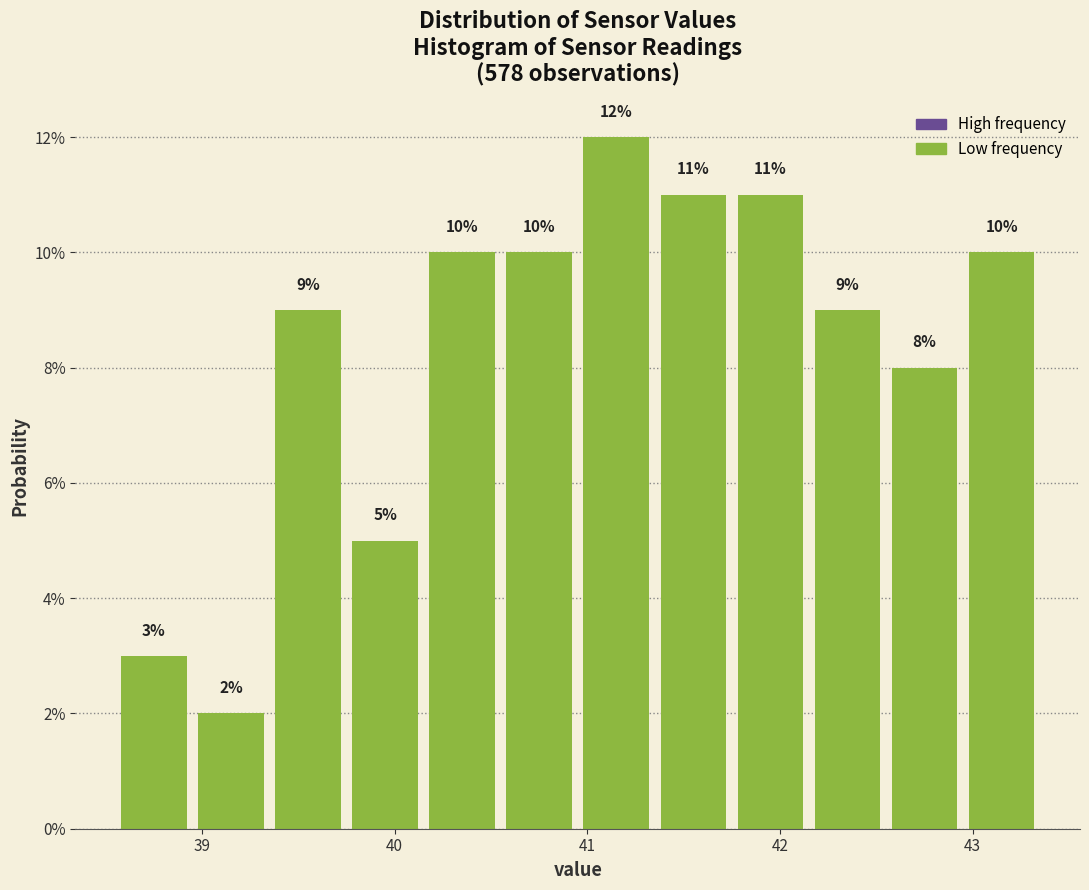

Reading left to right, transcribe this chart: for each bar, give the range it covers on the x-axis and its height. The bar edges are not printed on the chart, so give them approximately, as read against the axis.

38.55 to 38.95: 3
38.95 to 39.35: 2
39.35 to 39.75: 9
39.75 to 40.15: 5
40.15 to 40.55: 10
40.55 to 40.95: 10
40.95 to 41.35: 12
41.35 to 41.75: 11
41.75 to 42.15: 11
42.15 to 42.55: 9
42.55 to 42.95: 8
42.95 to 43.35: 10